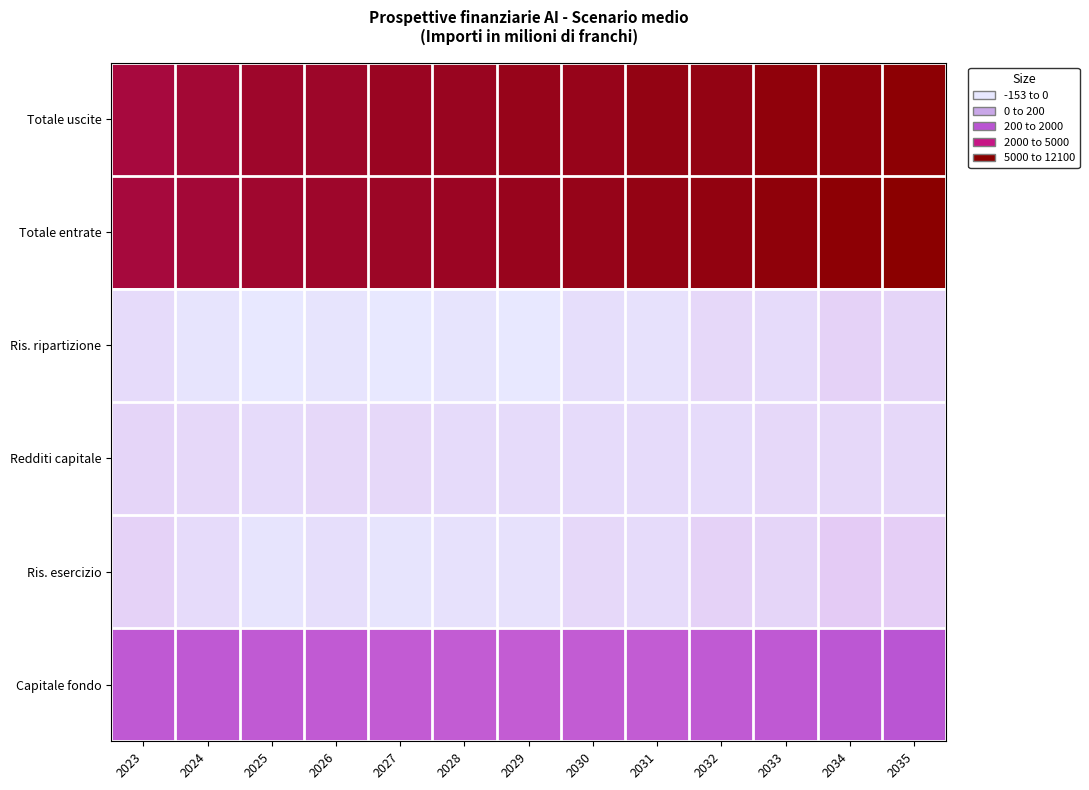

At 2027, list the series in order from largest to smallest.

Totale uscite, Totale entrate, Capitale fondo, Redditi capitale, Ris. esercizio, Ris. ripartizione